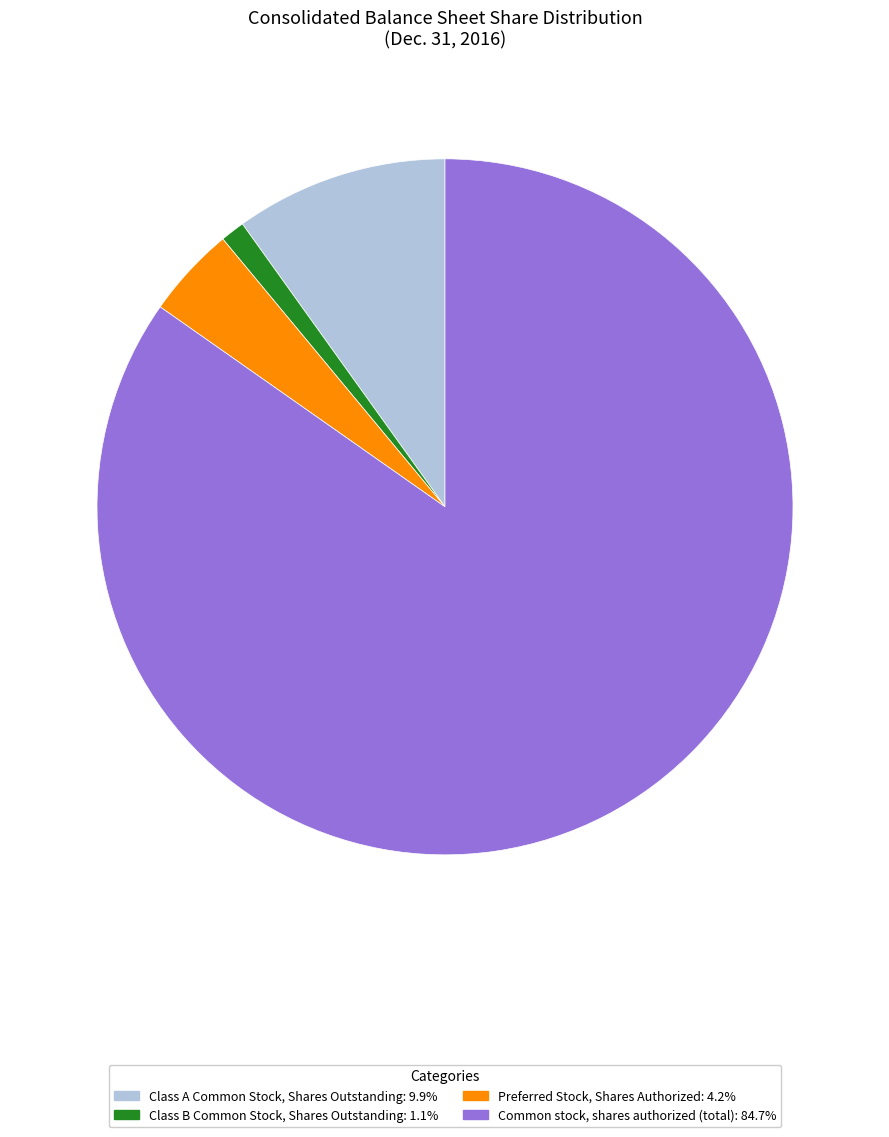

Which slice is the smallest?

Class B Common Stock, Shares Outstanding